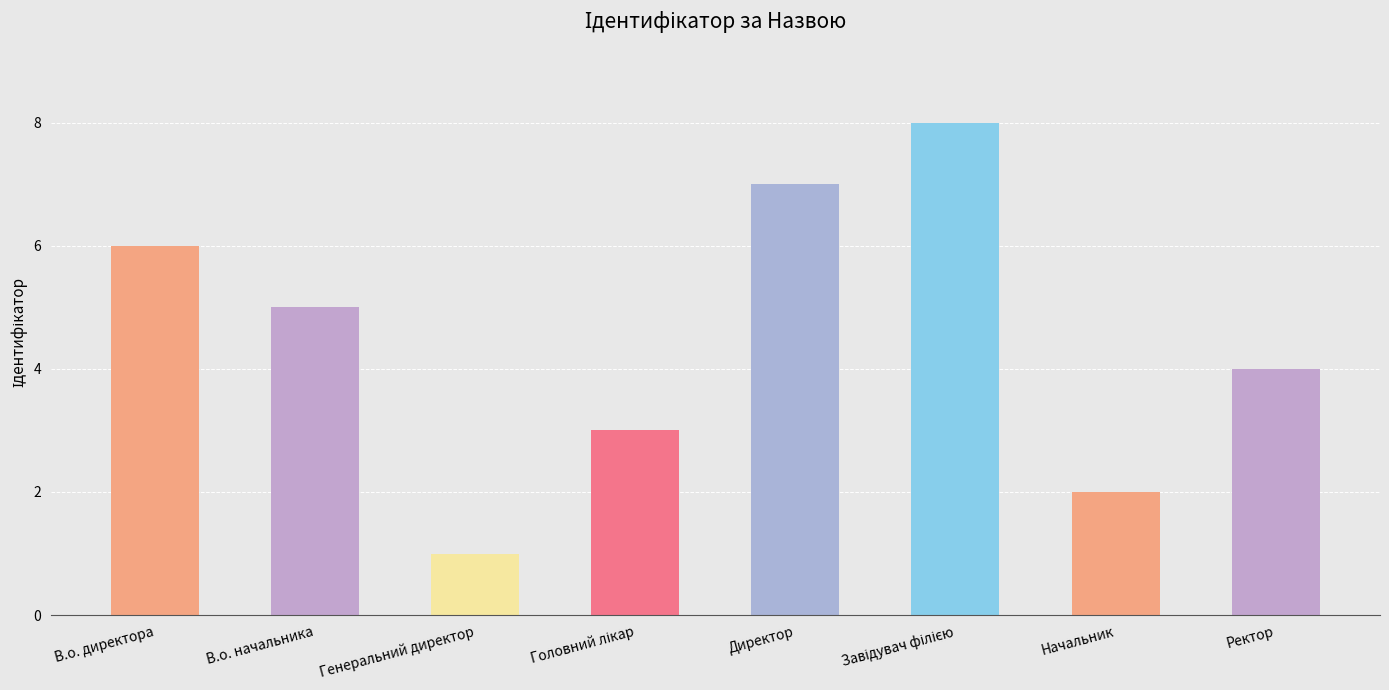

How many values are between 3 and 7?

5